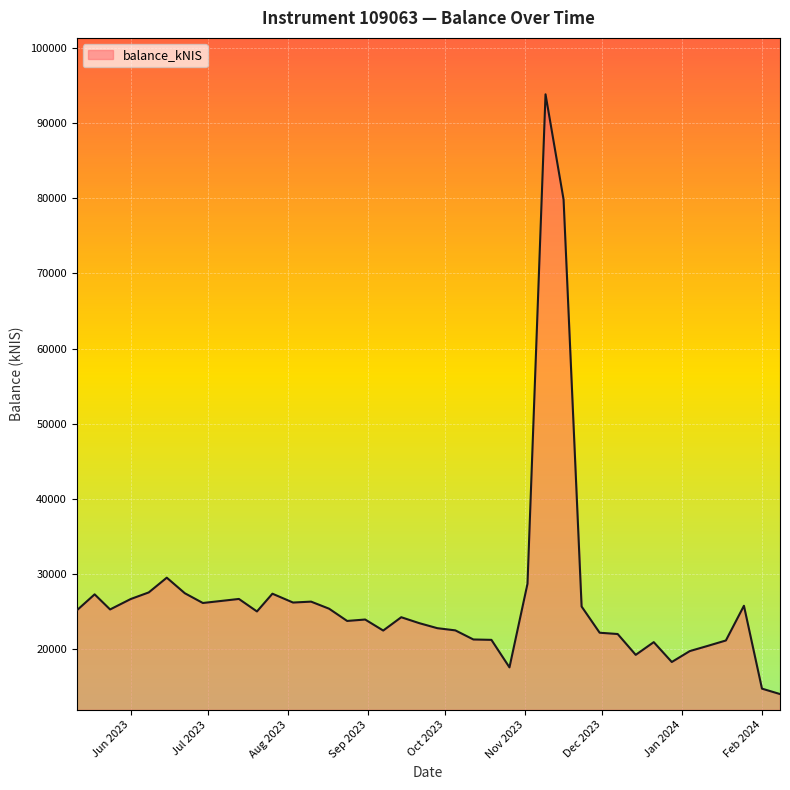

What is the minimum value shown in the chart?

14046.3